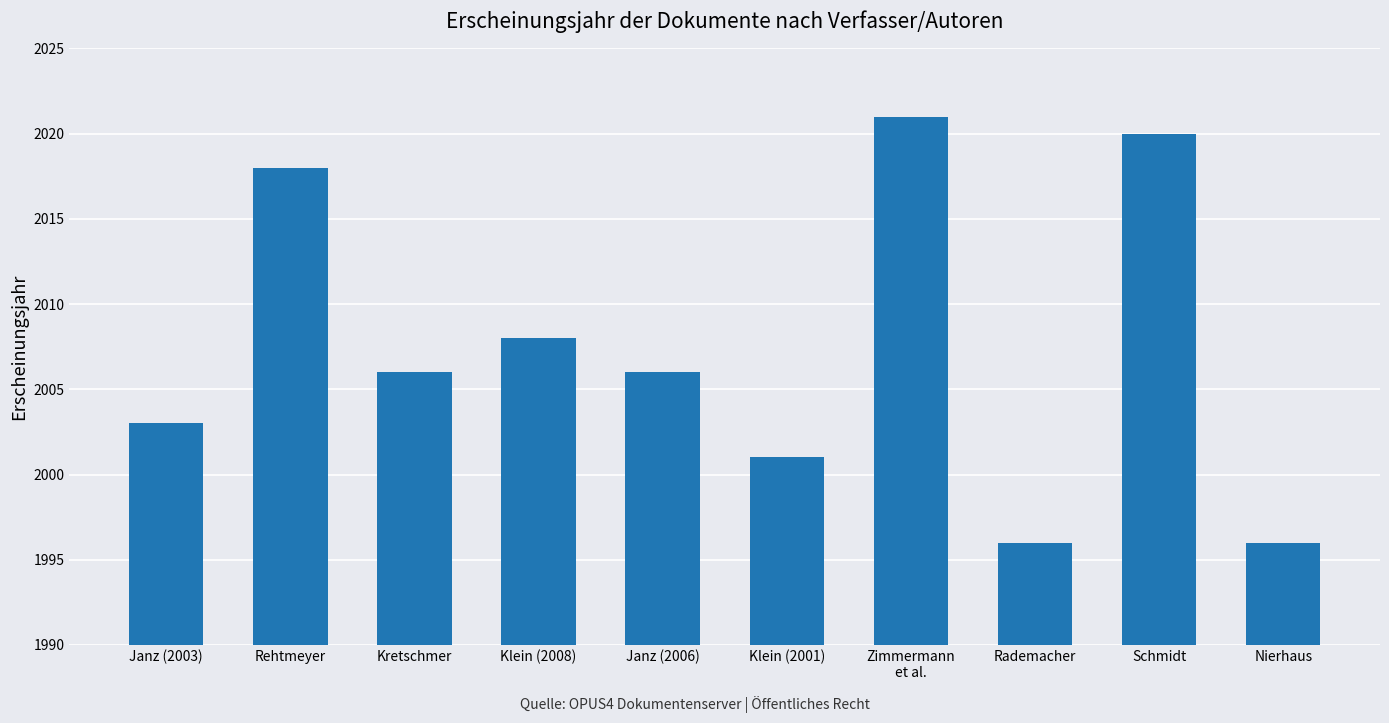

What value does the data have at Schmidt, to the nearest 10?

2020